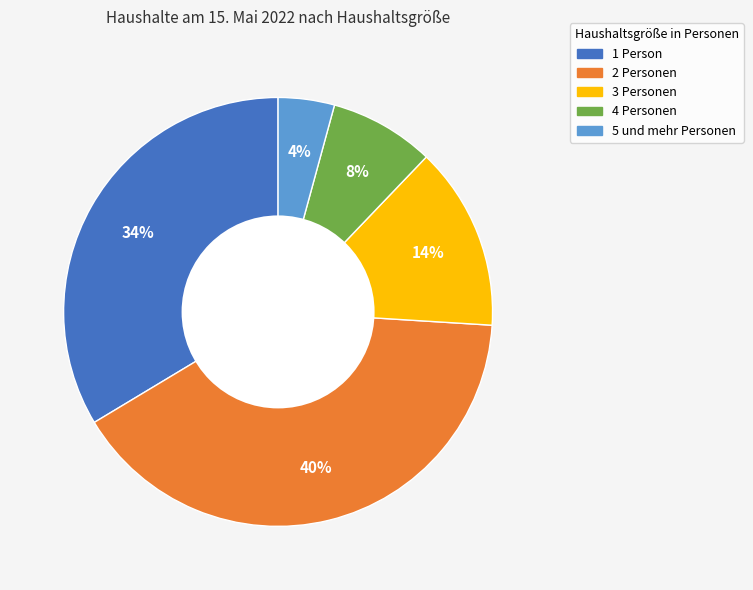

What percentage is the 4 Personen slice, to the nearest percent?

8%